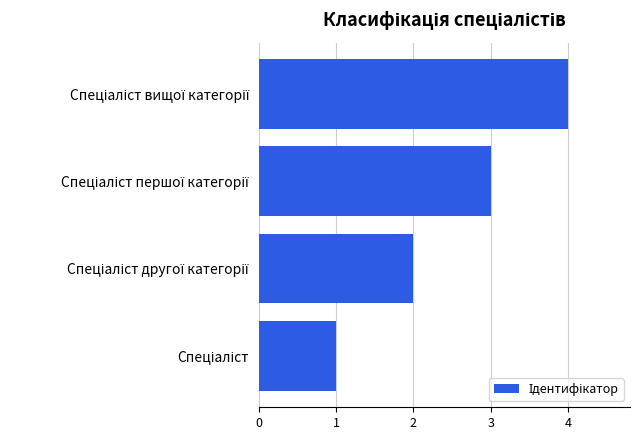

How many values are between 2 and 4?

3